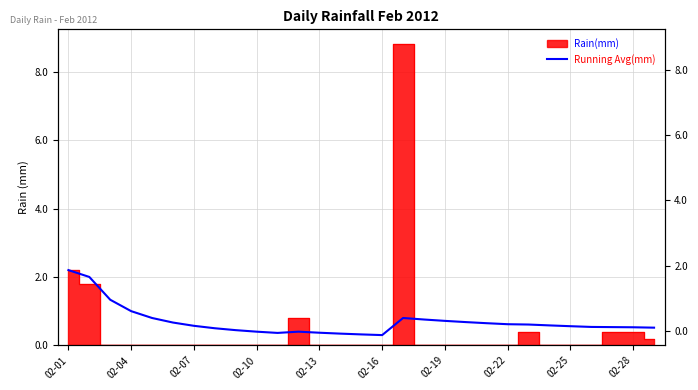

Reading left to right, what are all the values shown in this chart?

2.2	2.0	1.3	1.0	0.8	0.7	0.6	0.5	0.4	0.4	0.4	0.4	0.4	0.3	0.3	0.3	0.8	0.8	0.7	0.7	0.6	0.6	0.6	0.6	0.6	0.5	0.5	0.5	0.5